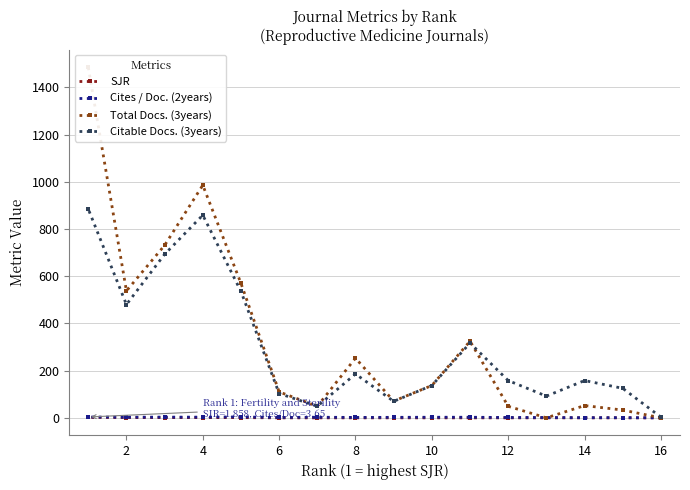

In Cites / Doc. (2years), how many points are lower than both neighbors (excluding endpoints)?

5